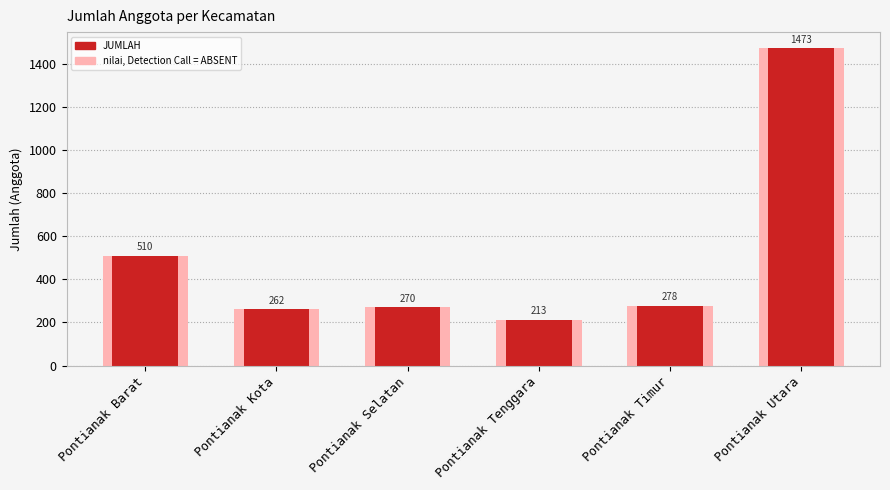

List the labels in order of value, largest first.

Pontianak Utara, Pontianak Barat, Pontianak Timur, Pontianak Selatan, Pontianak Kota, Pontianak Tenggara